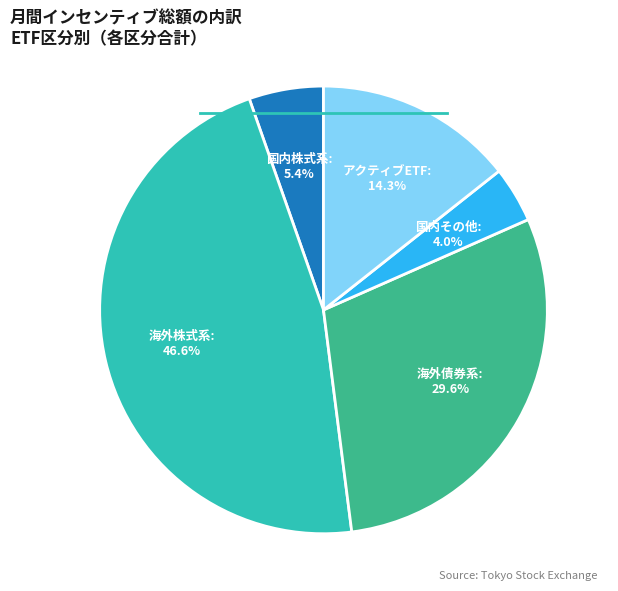

Is there a majority slice in this chart?

No